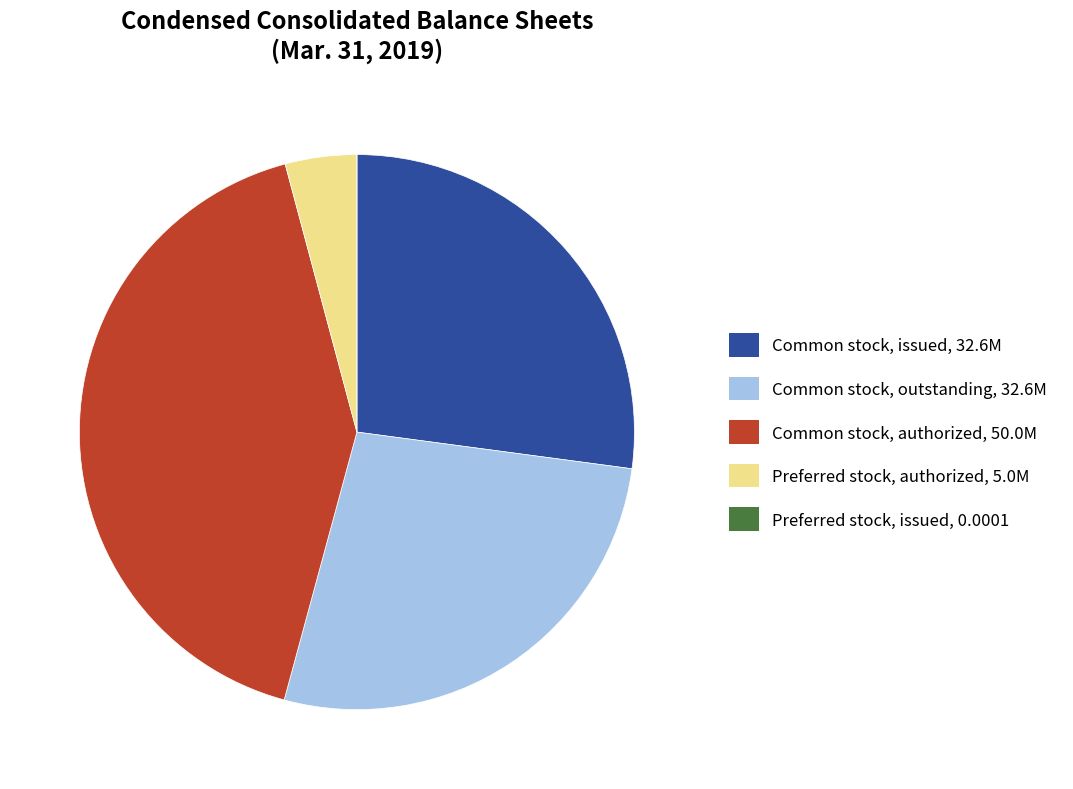

Is there a majority slice in this chart?

No